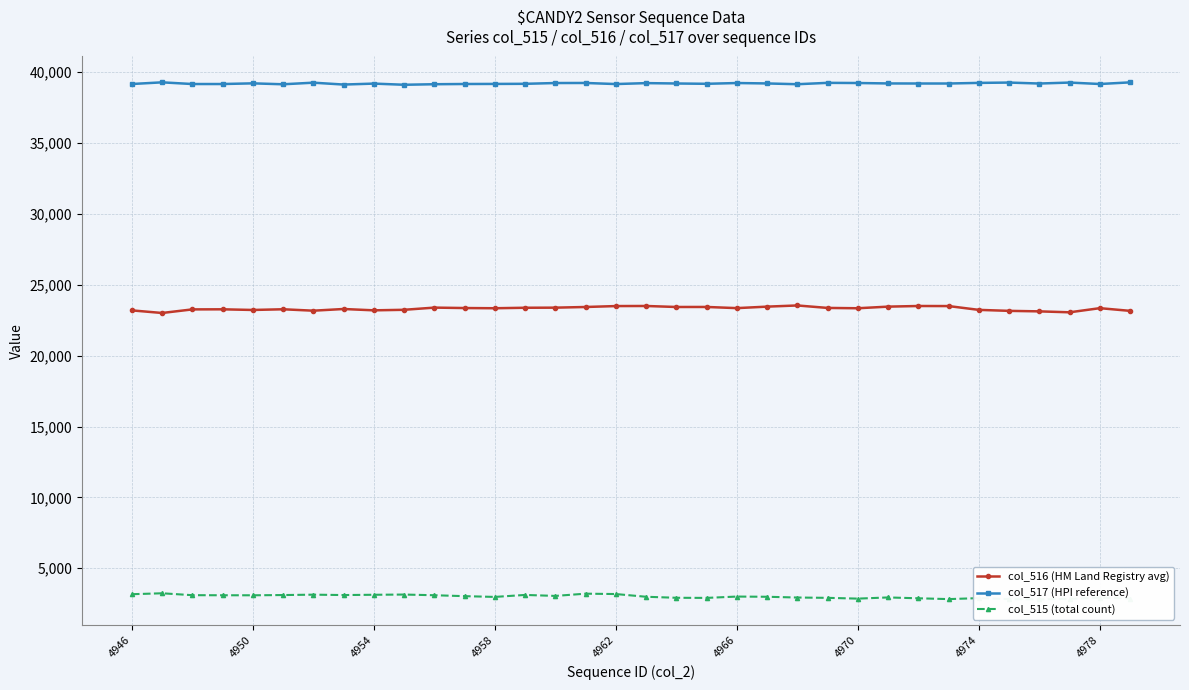

True or false: col_517 (HPI reference) and col_516 (HM Land Registry avg) intersect in this chart.

False